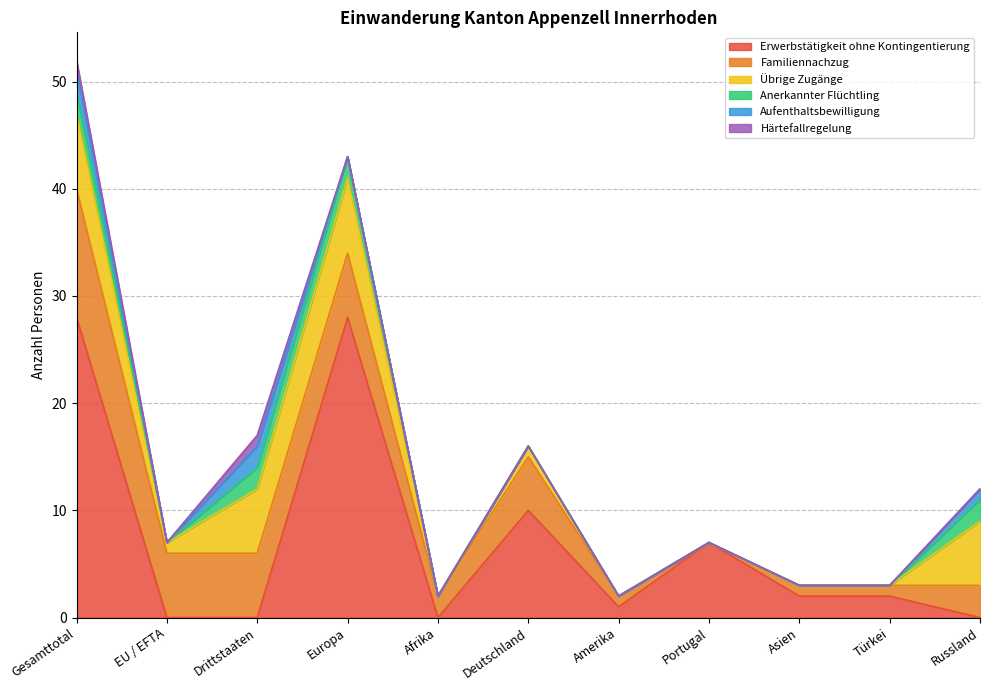

Reading right to left, transcribe all the data shown in this chart.

Erwerbstätigkeit ohne Kontingentierung: Russland=0	Türkei=2	Asien=2	Portugal=7	Amerika=1	Deutschland=10	Afrika=0	Europa=28	Drittstaaten=0	EU / EFTA=0	Gesamttotal=28
Familiennachzug: Russland=3	Türkei=1	Asien=1	Portugal=0	Amerika=1	Deutschland=5	Afrika=2	Europa=6	Drittstaaten=6	EU / EFTA=6	Gesamttotal=12
Übrige Zugänge: Russland=6	Türkei=0	Asien=0	Portugal=0	Amerika=0	Deutschland=1	Afrika=0	Europa=7	Drittstaaten=6	EU / EFTA=1	Gesamttotal=7
Anerkannter Flüchtling: Russland=2	Türkei=0	Asien=0	Portugal=0	Amerika=0	Deutschland=0	Afrika=0	Europa=2	Drittstaaten=2	EU / EFTA=0	Gesamttotal=2
Aufenthaltsbewilligung: Russland=1	Türkei=0	Asien=0	Portugal=0	Amerika=0	Deutschland=0	Afrika=0	Europa=0	Drittstaaten=2	EU / EFTA=0	Gesamttotal=2
Härtefallregelung: Russland=0	Türkei=0	Asien=0	Portugal=0	Amerika=0	Deutschland=0	Afrika=0	Europa=0	Drittstaaten=1	EU / EFTA=0	Gesamttotal=1